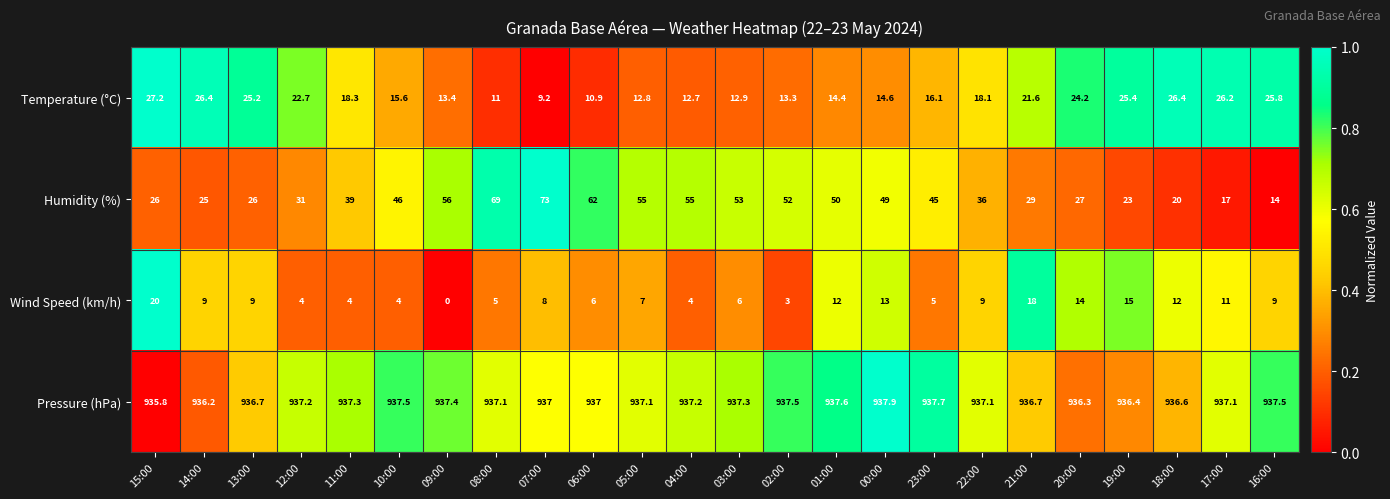

What is the difference between the maximum and minimum values in the Temperature (°C) series?

18.0